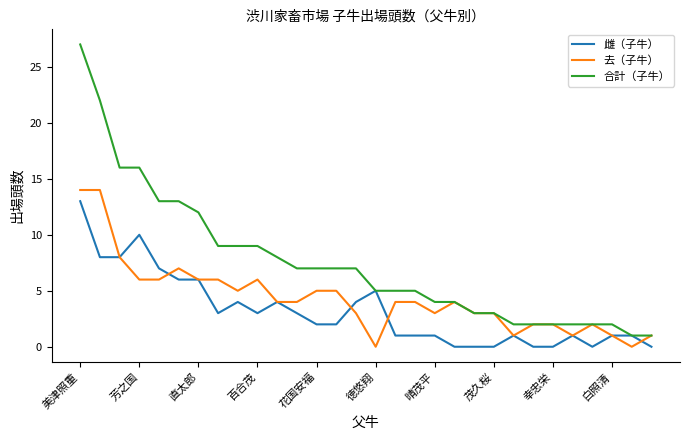

Reading left to right, what are all the values shown in this chart?

雌（子牛）: 13	8	8	10	7	6	6	3	4	3	4	3	2	2	4	5	1	1	1	0	0	0	1	0	0	1	0	1	1	0
去（子牛）: 14	14	8	6	6	7	6	6	5	6	4	4	5	5	3	0	4	4	3	4	3	3	1	2	2	1	2	1	0	1
合計（子牛）: 27	22	16	16	13	13	12	9	9	9	8	7	7	7	7	5	5	5	4	4	3	3	2	2	2	2	2	2	1	1